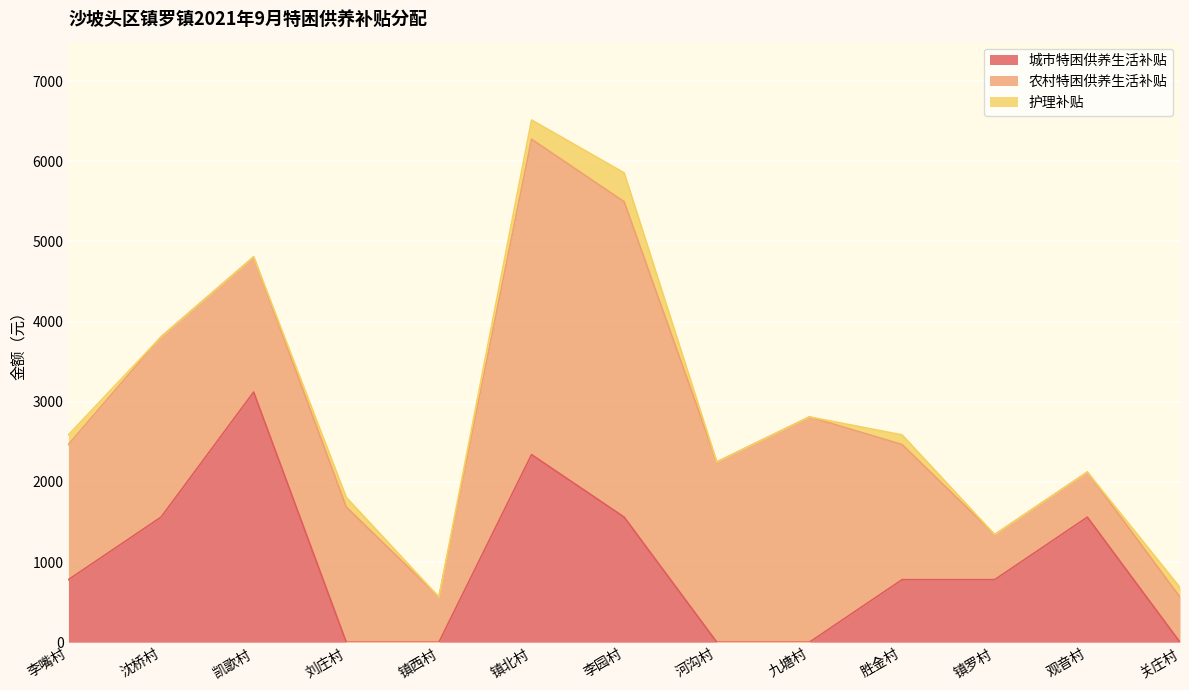

Which series has the largest total across all categories?

农村特困供养生活补贴